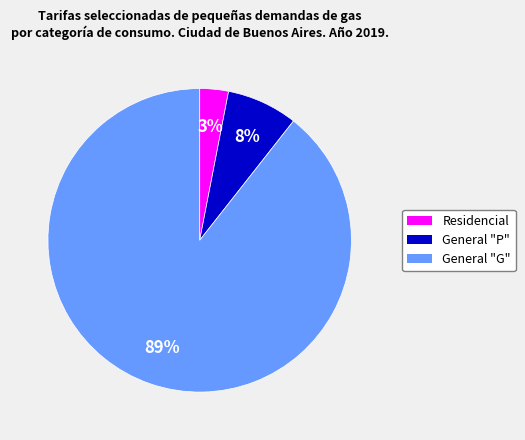

Is there a majority slice in this chart?

Yes